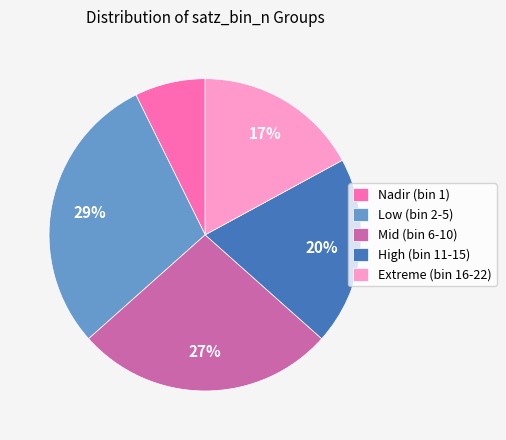

To the nearest percent, what is the average slice percentage?

20%